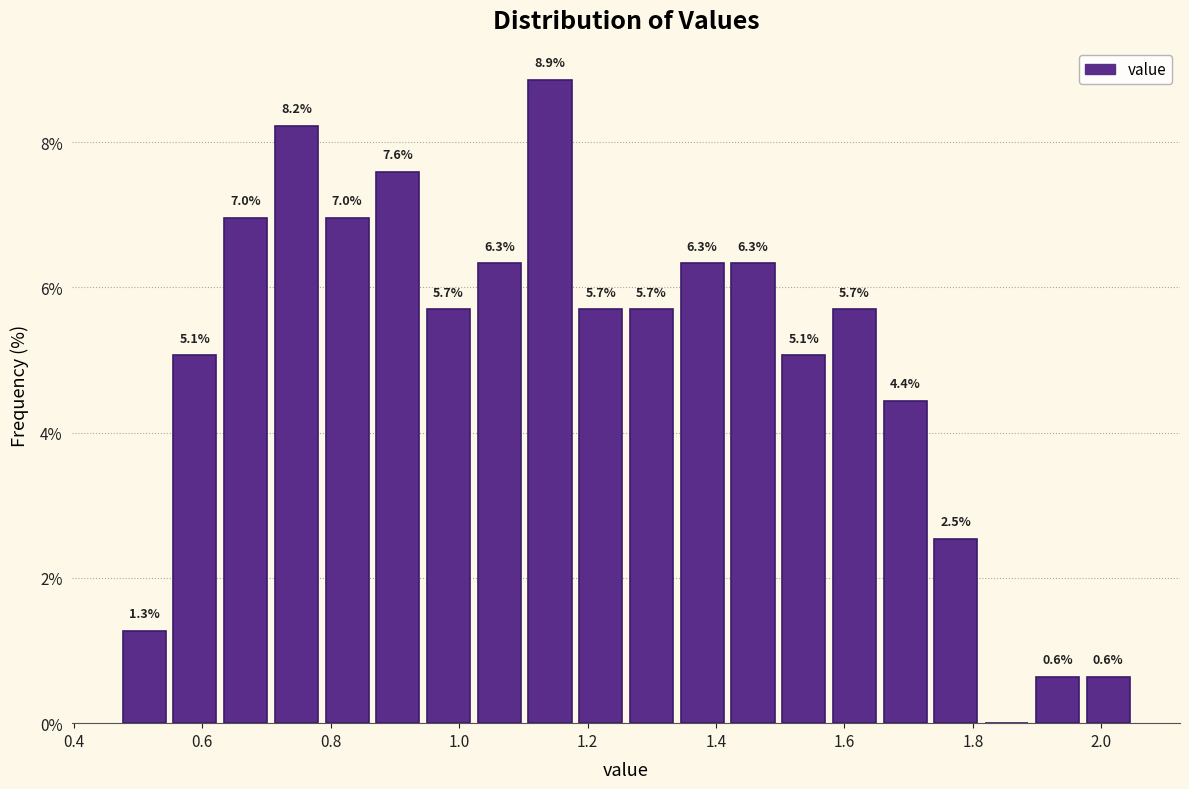

Around what value on the x-axis is the tallest bar? Give the approximate position of its centre, as read against the axis.

1.14